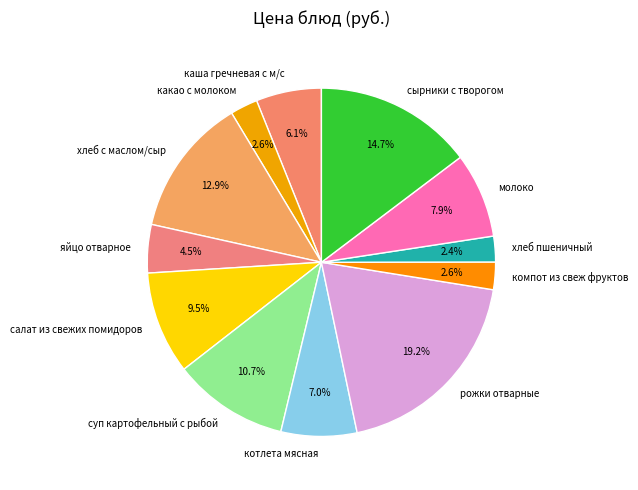

Is компот из свеж фруктов the majority of the pie?

No